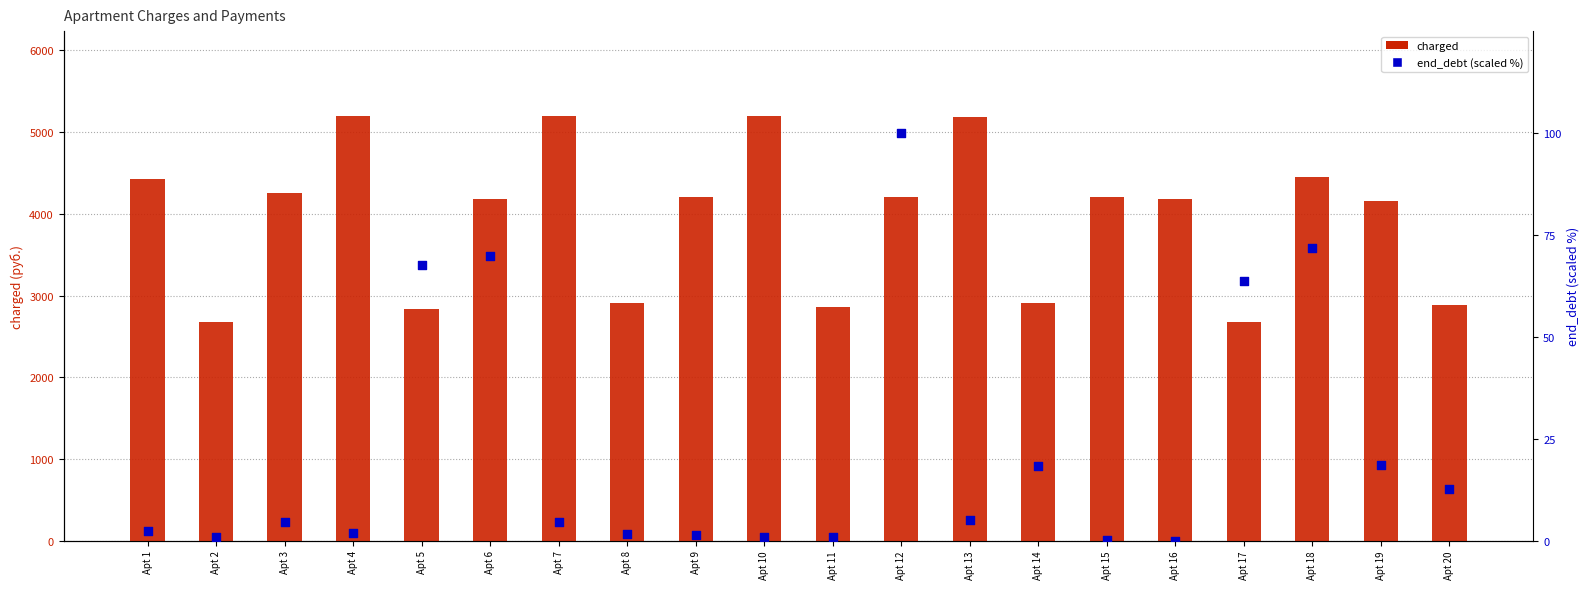

Which series has the largest total across all categories?

charged